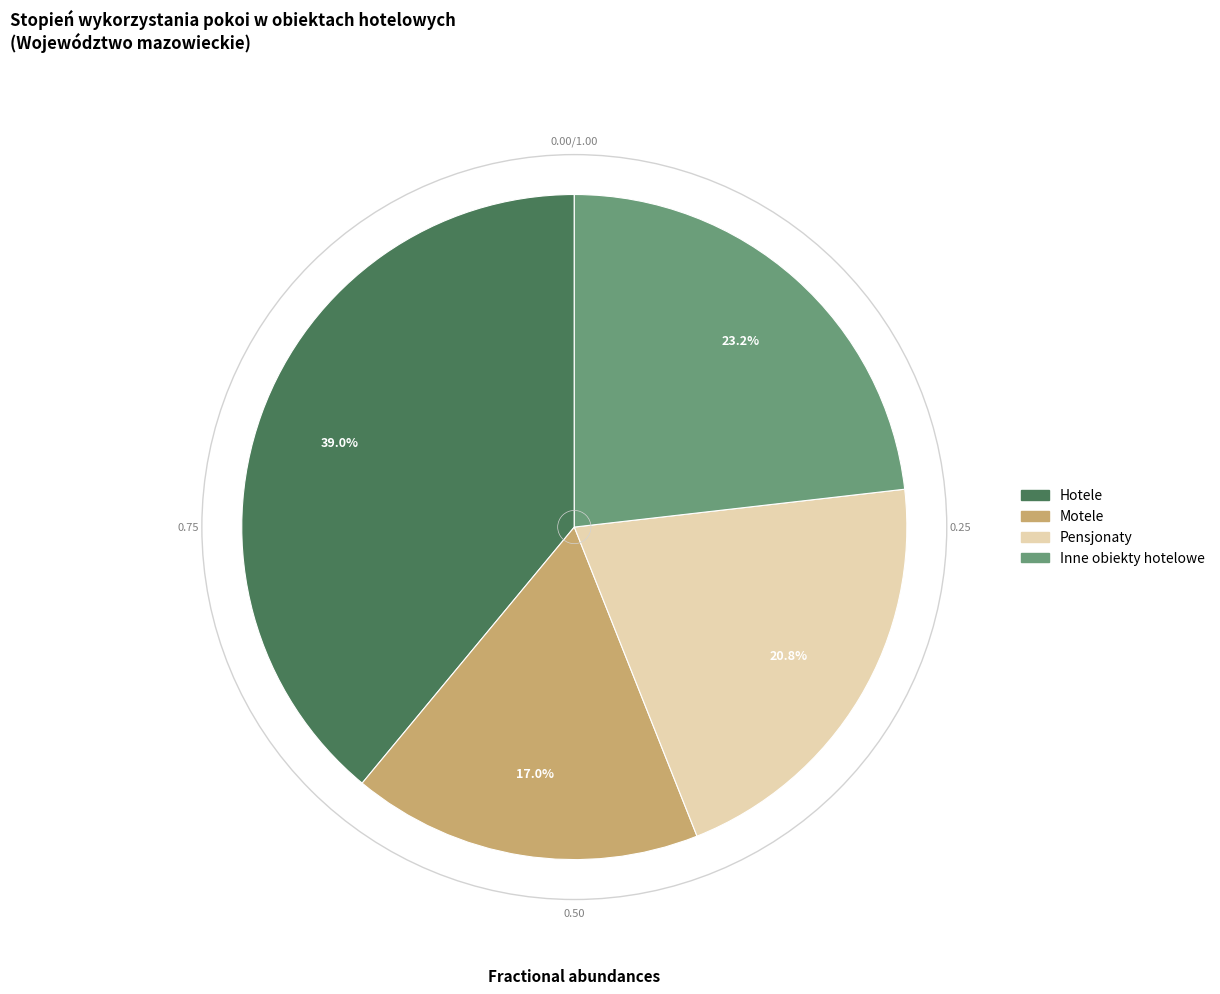

Which slice is the largest?

Hotele